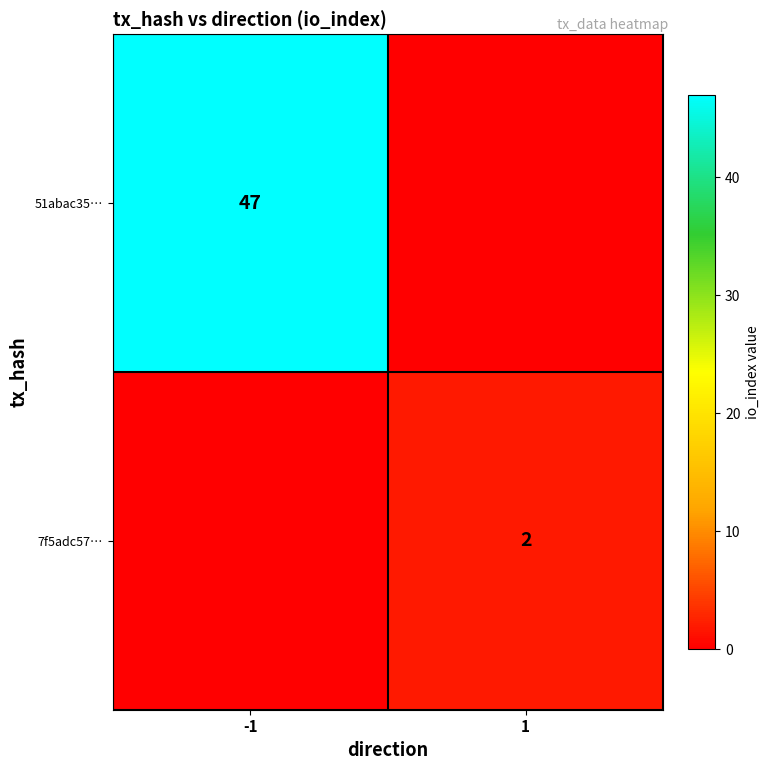

The 7f5adc57… series shows 1 at 1. True or false?

False